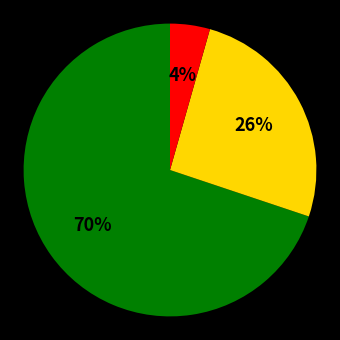

Is there any slice that represents more than half of the pie?

Yes